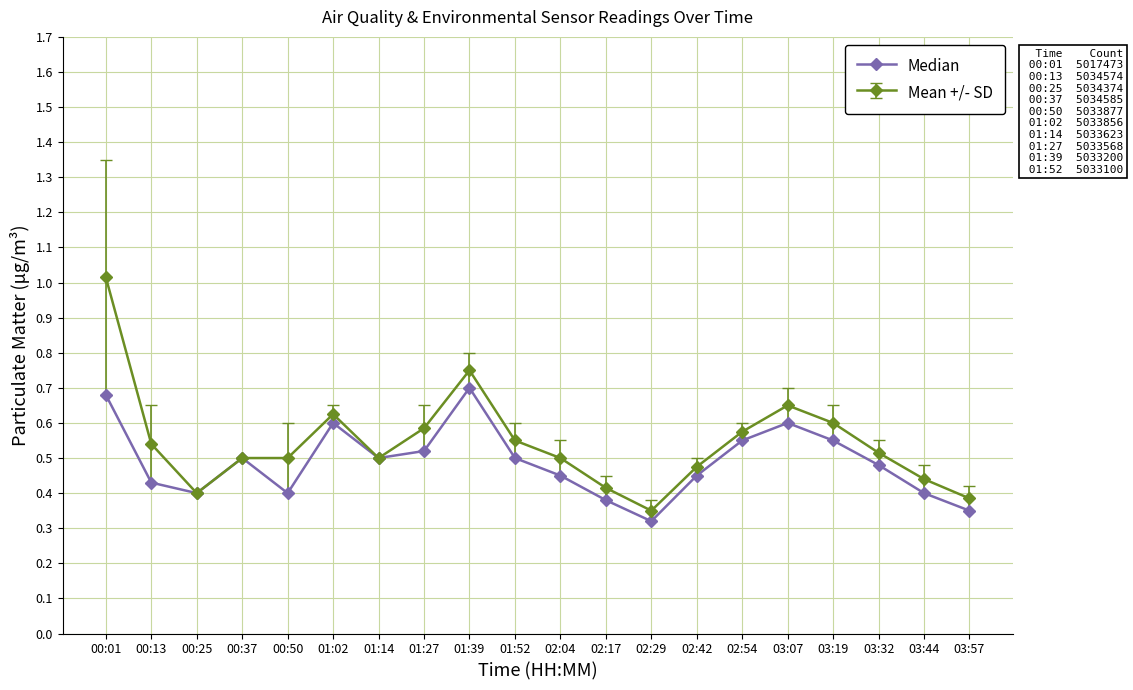

At 00:13, list the series in order from smallest to largest.

Median, Mean +/- SD